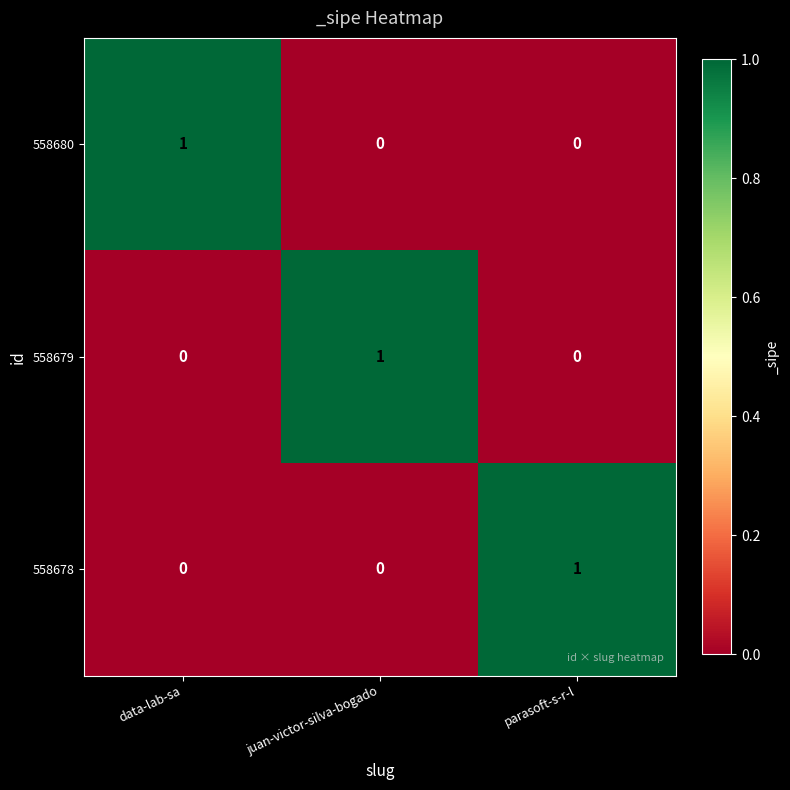

True or false: 558678 has a value of 0 at juan-victor-silva-bogado.

True